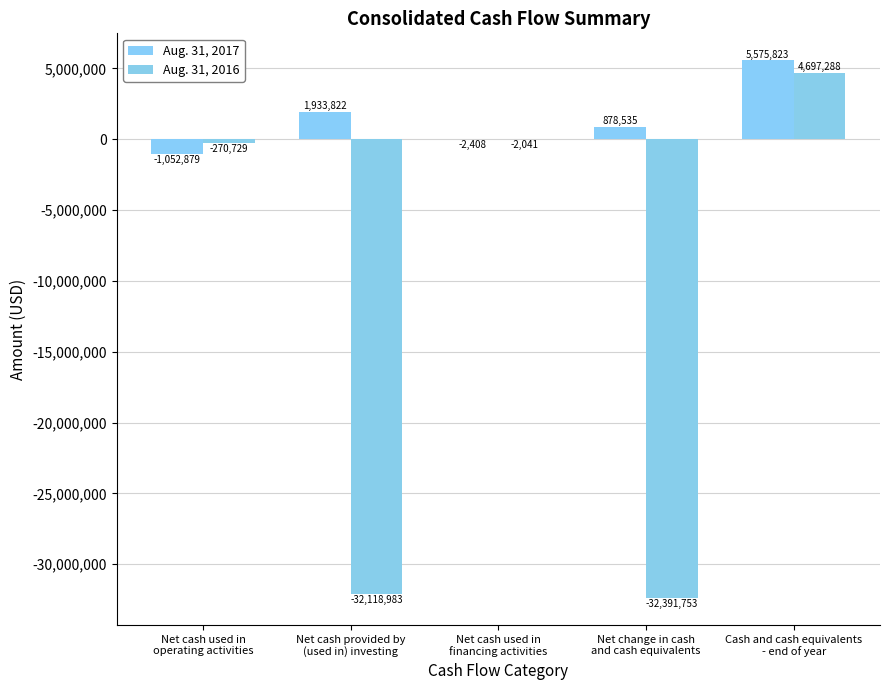

What is the total value across all series at Net cash used in
financing activities?

-4449